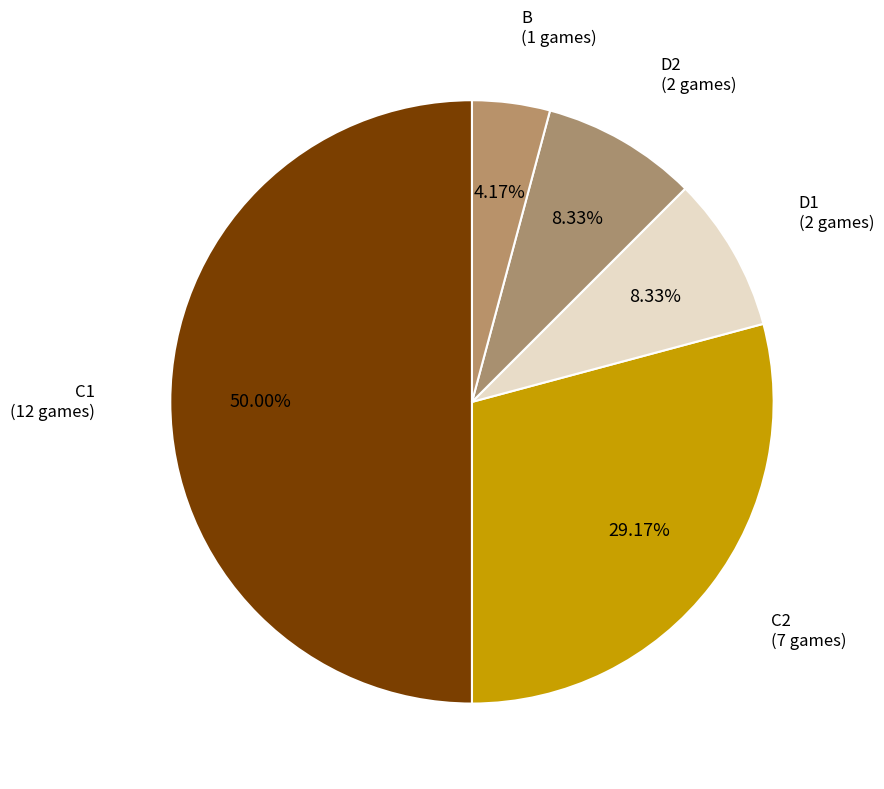

How many segments does this pie chart have?

5